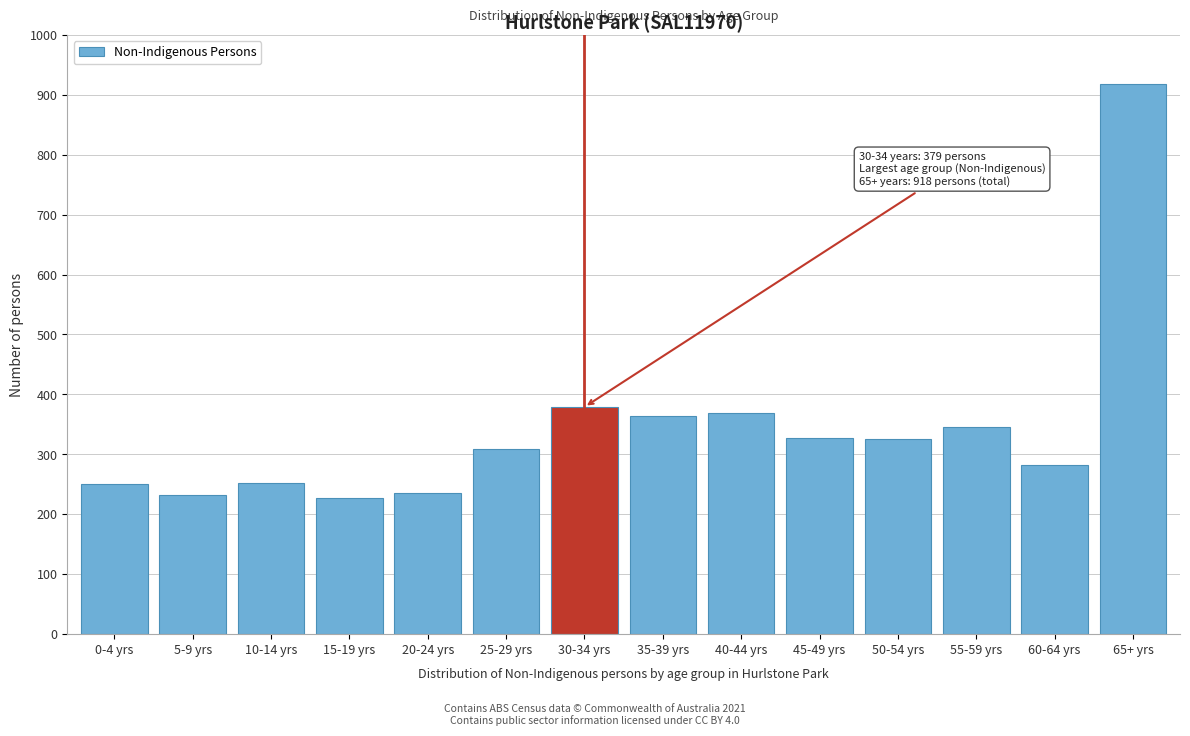

The value at 35-39 yrs is 364. True or false?

True